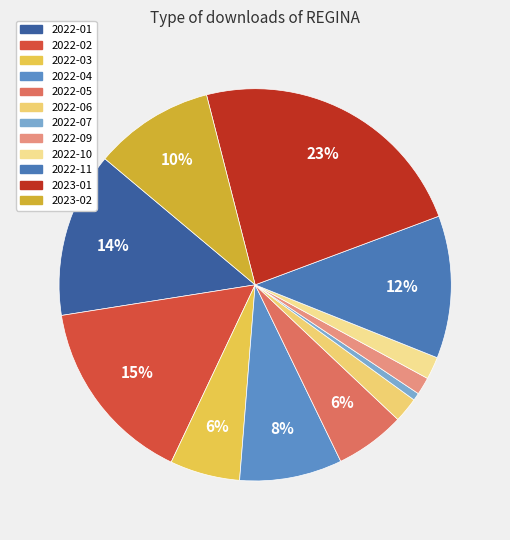

Between 2022-09 and 2022-06, which is larger?

2022-06